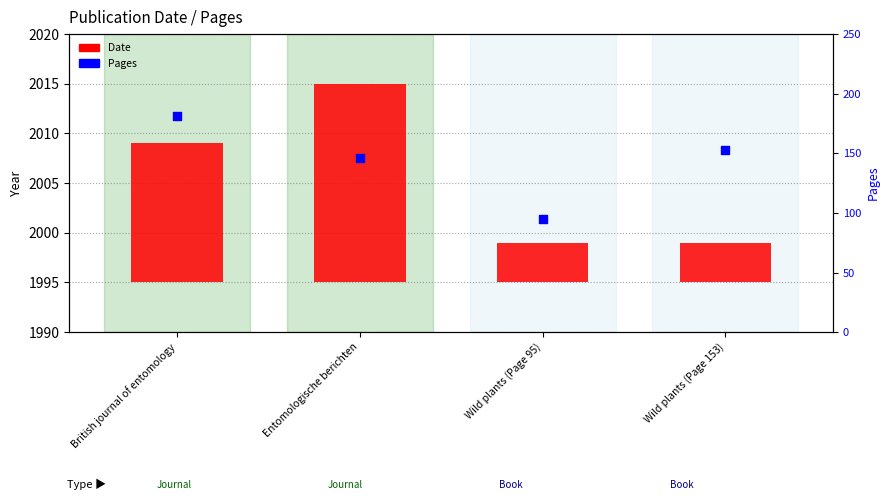

Which series contains the lowest Y value?

Date